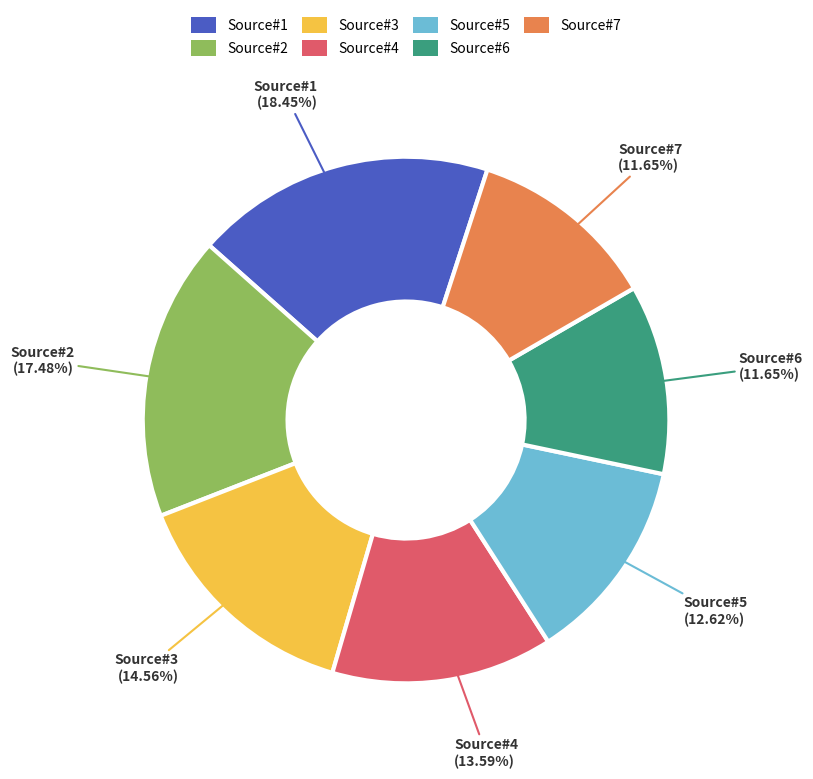

Is there any slice that represents more than half of the pie?

No